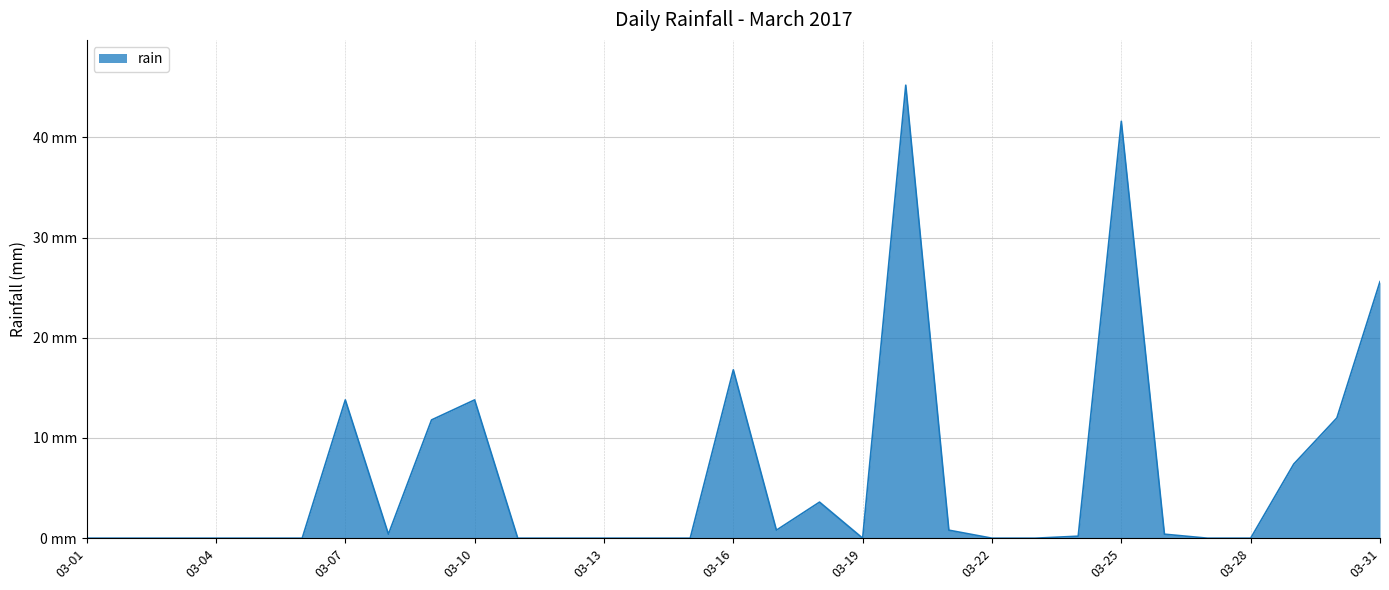

Does the chart have visible grid lines?

Yes